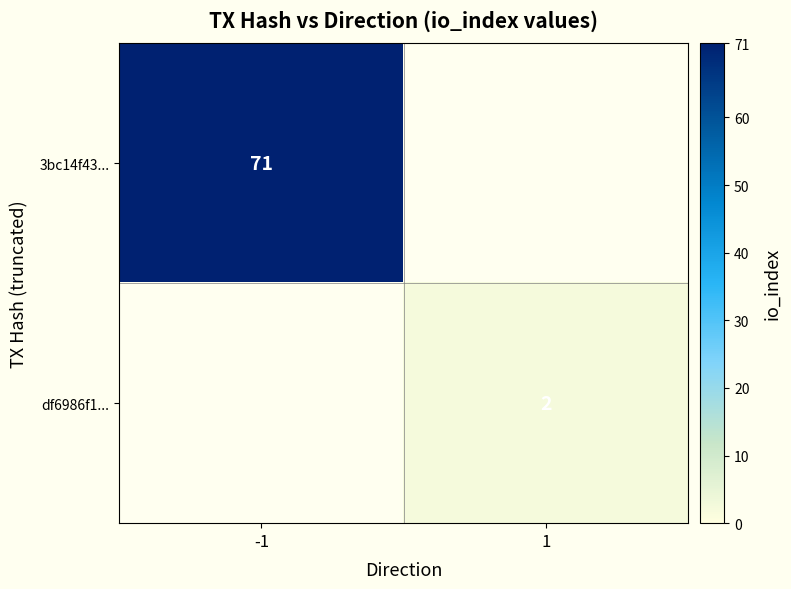

The value of df6986f1... at 1 is 2. True or false?

True